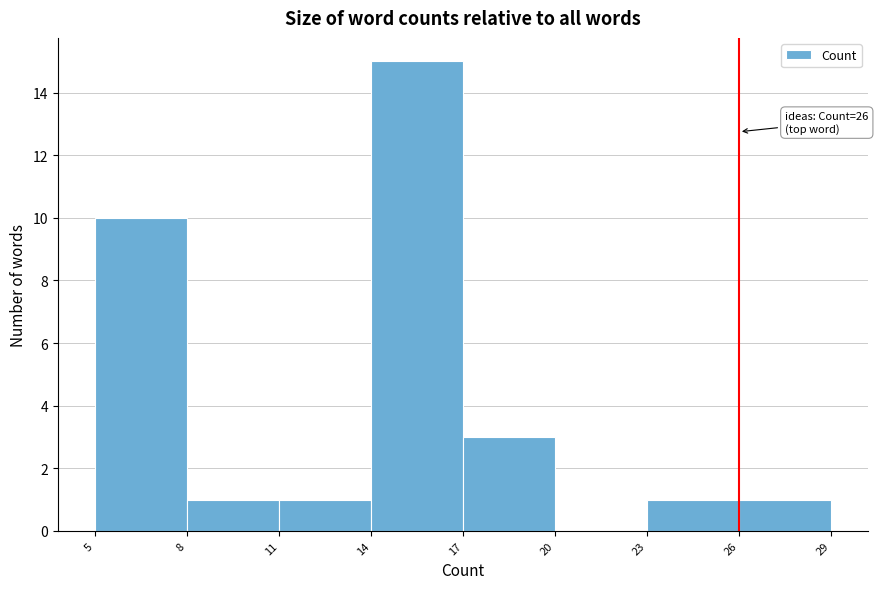

Which range on the x-axis has the tallest bar?

14 to 17